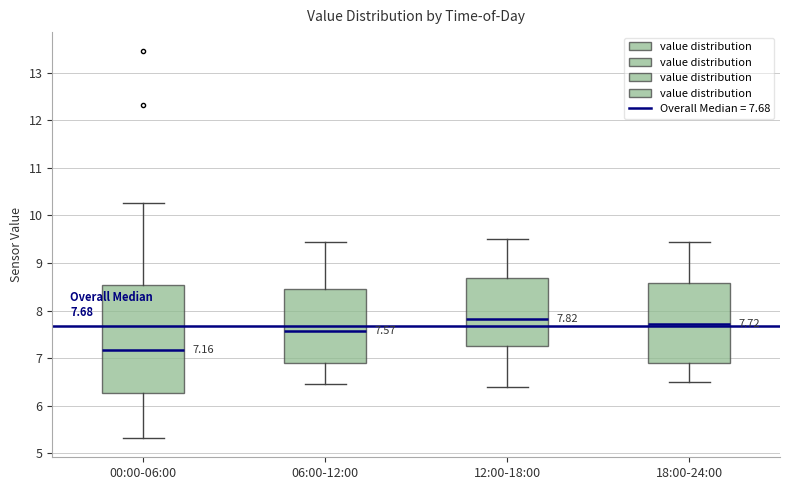

Comparing the boxes themselves (not the whiskers), which one is the tallest?

00:00-06:00